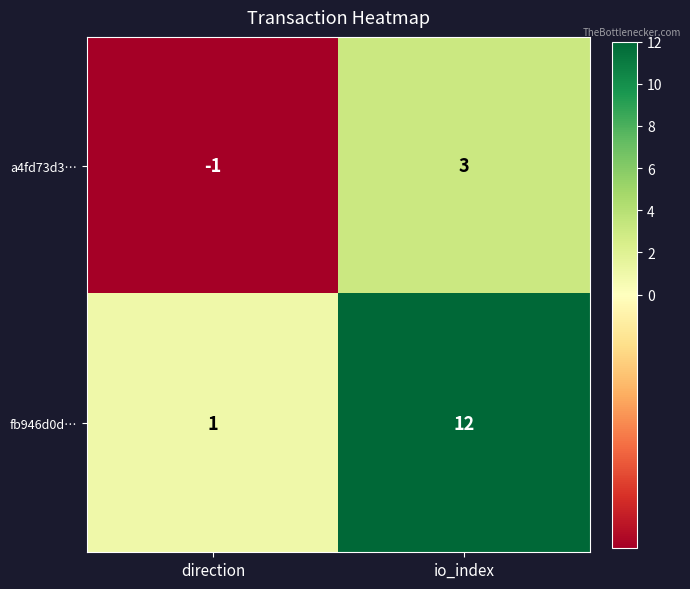

What is the total value across all series at io_index?

15